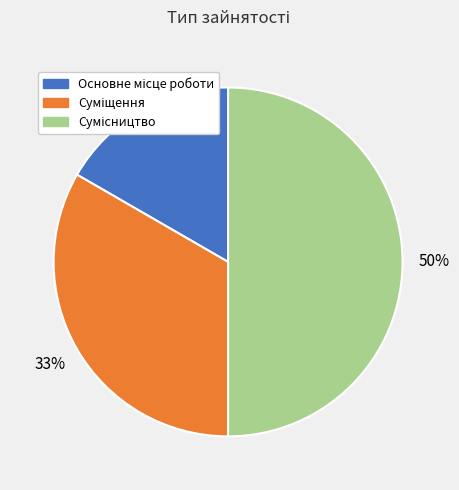

To the nearest percent, what is the difference between the largest and smallest slice percentages?

33%